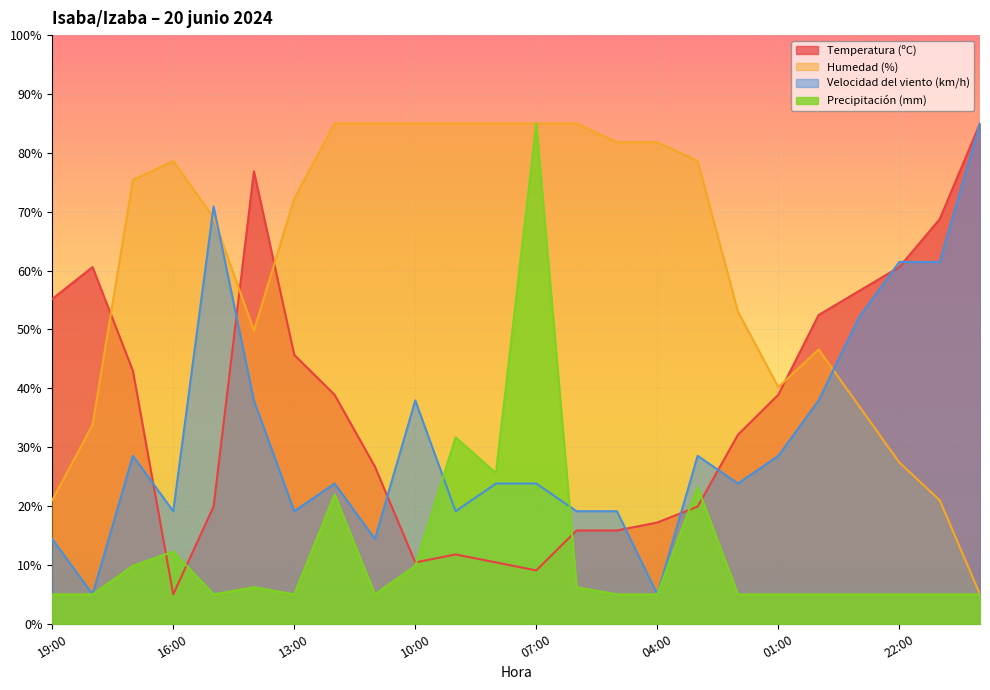

How many series are shown in this chart?

4